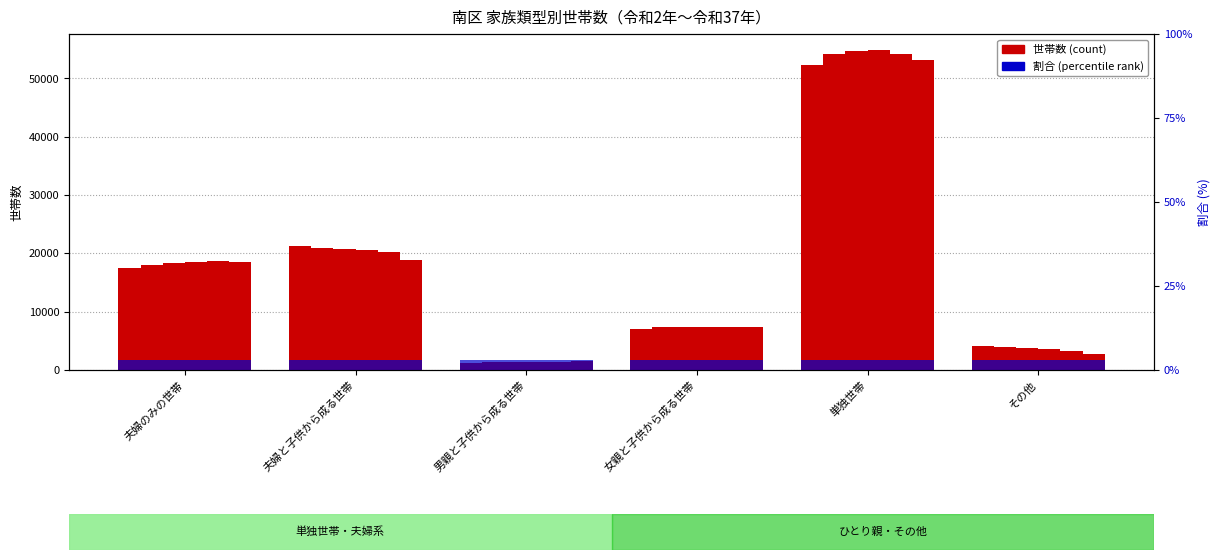

What is the difference between the 2020年 values at 男親と子供から成る世帯 and 単独世帯?

50976